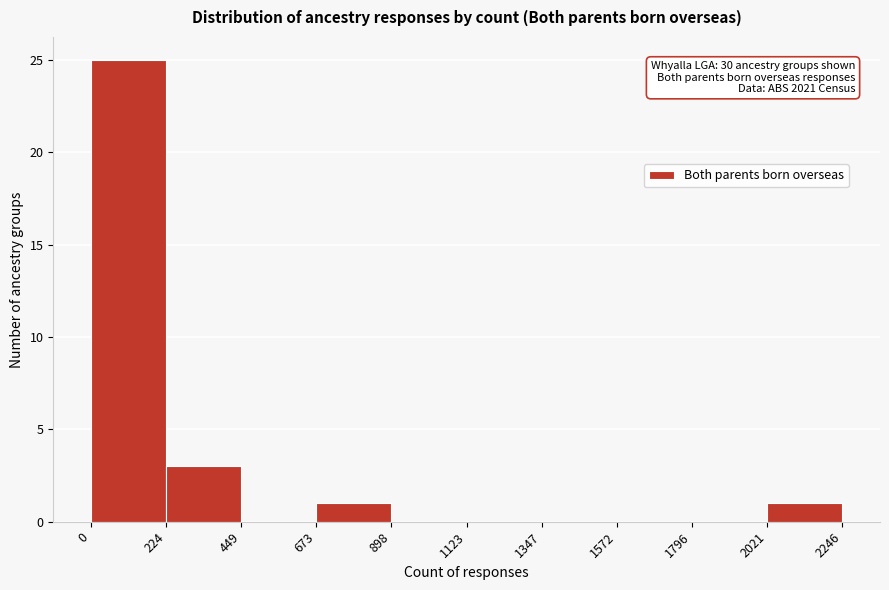

Which range on the x-axis has the tallest bar?

0 to 224